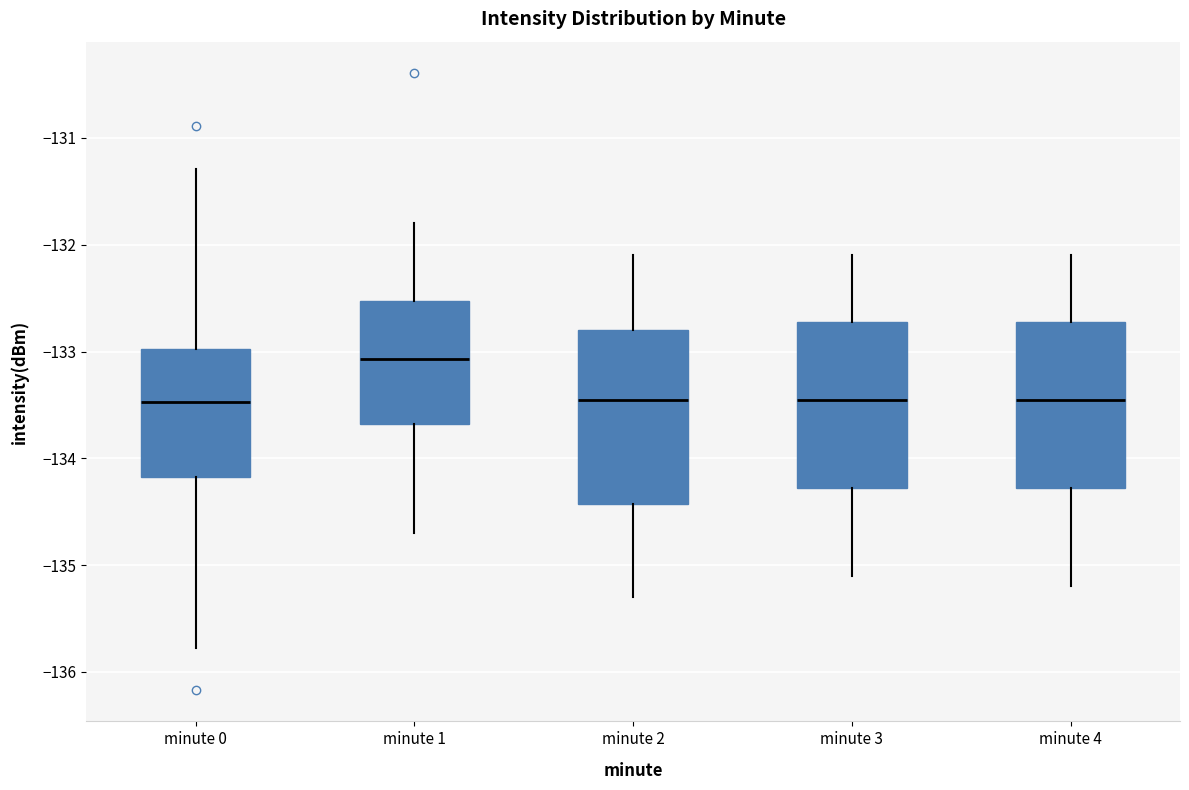

Where does the upper whisker of the box for minute 0 end on the y-axis? The values are not printed on the chart, so give them approximately, as read against the axis.

-131.3